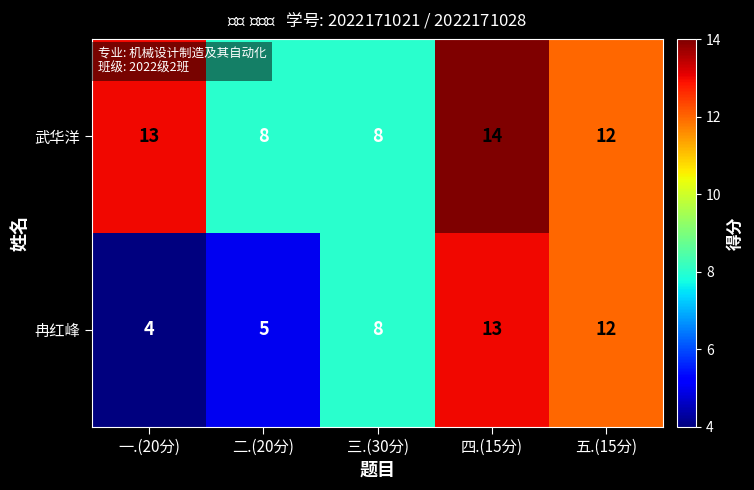

What is the highest value of the 冉红峰 series?

13